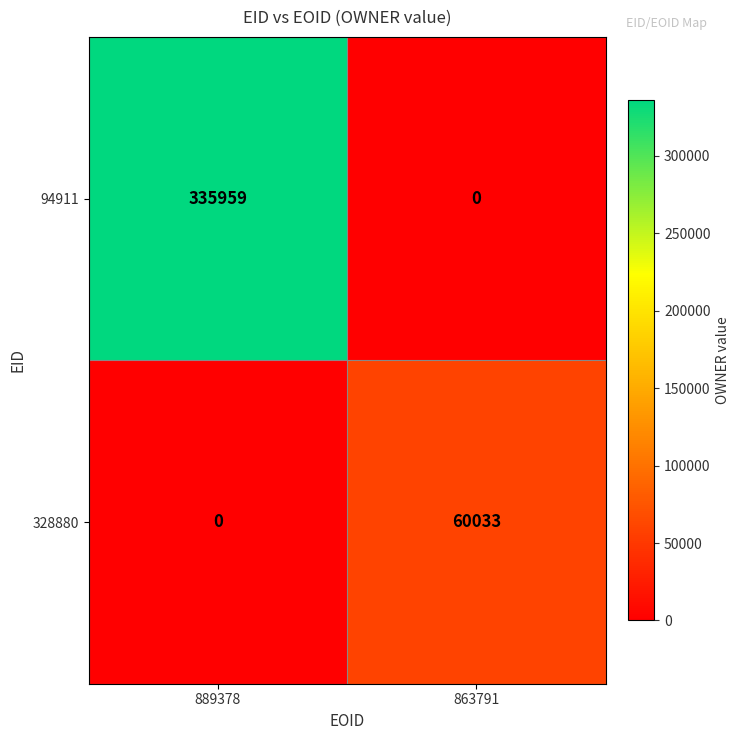

Rank the series at 863791 from lowest to highest value.

94911, 328880